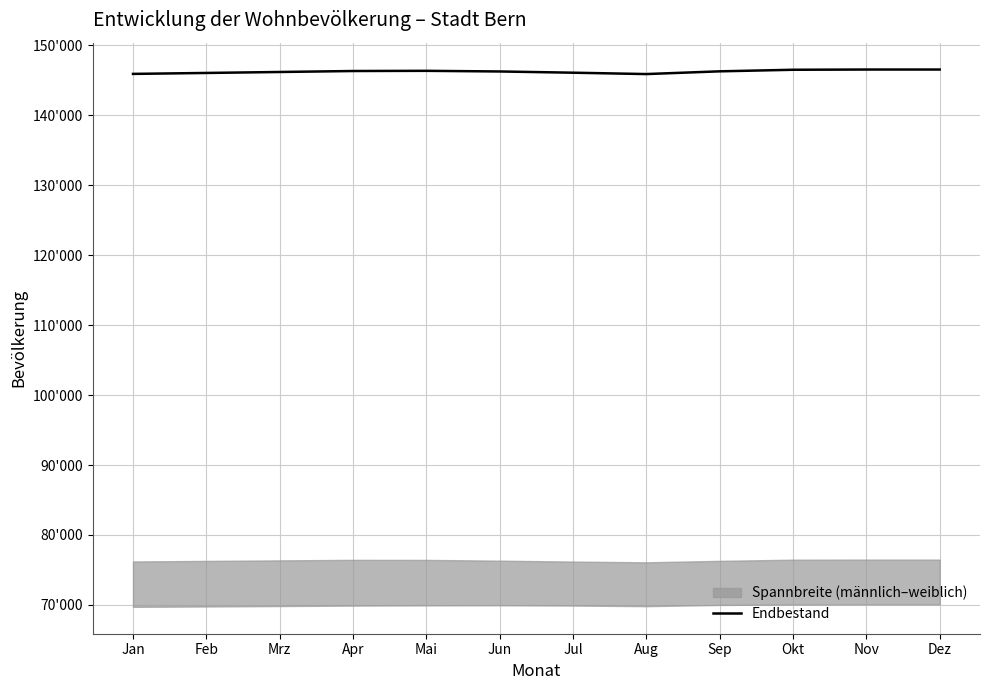

The value at Mrz is 223439. True or false?

False